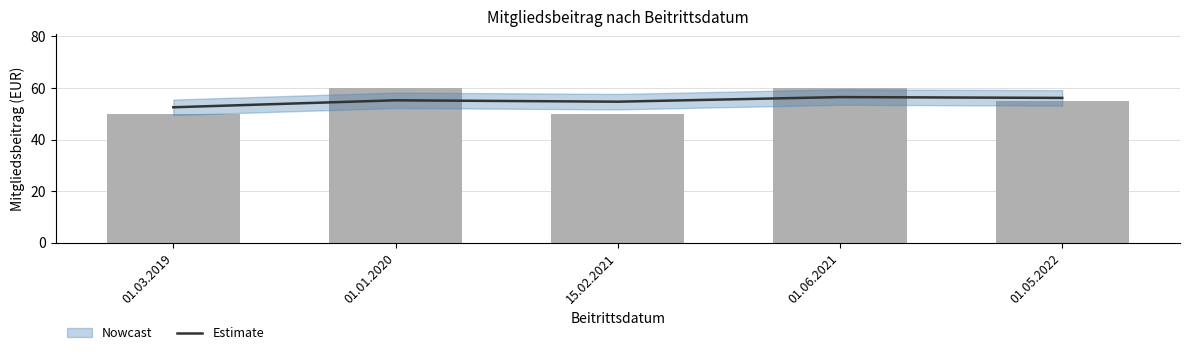

What is the label of the 1st bar from the left?

01.03.2019